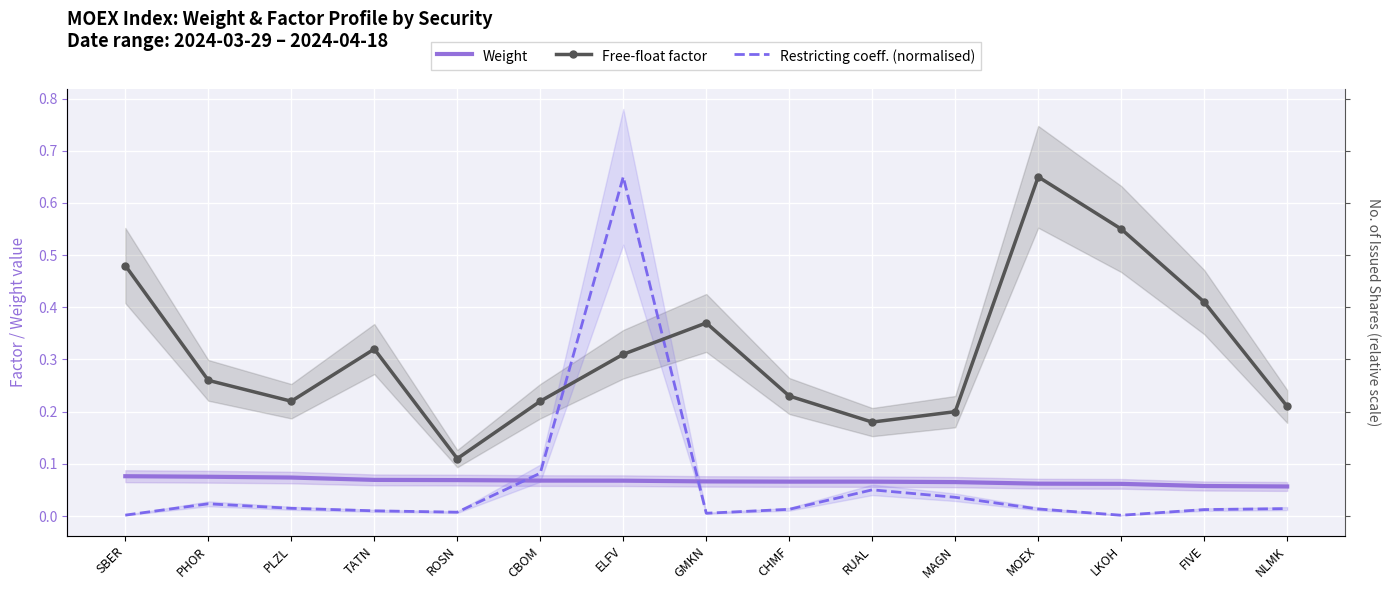

What is the sum of all Weight values?

1.0